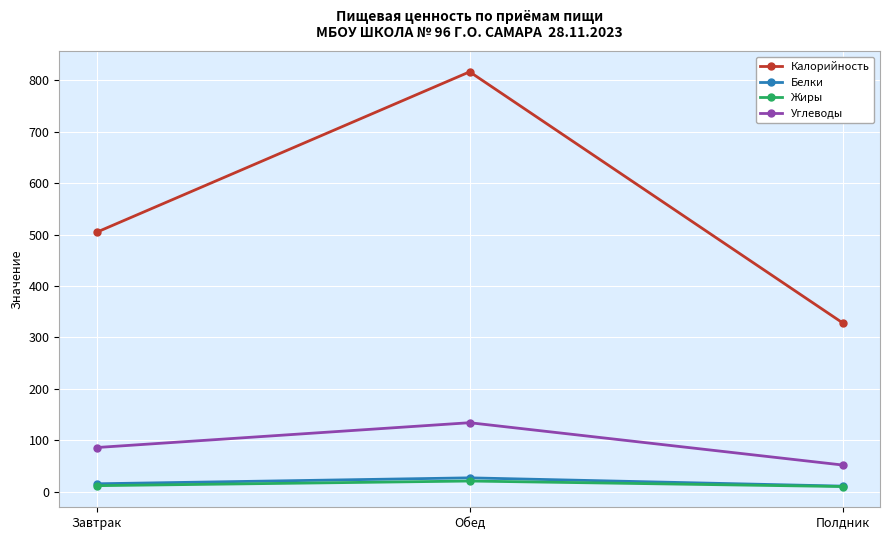

Read the Углеводы value at Завтрак.

85.5